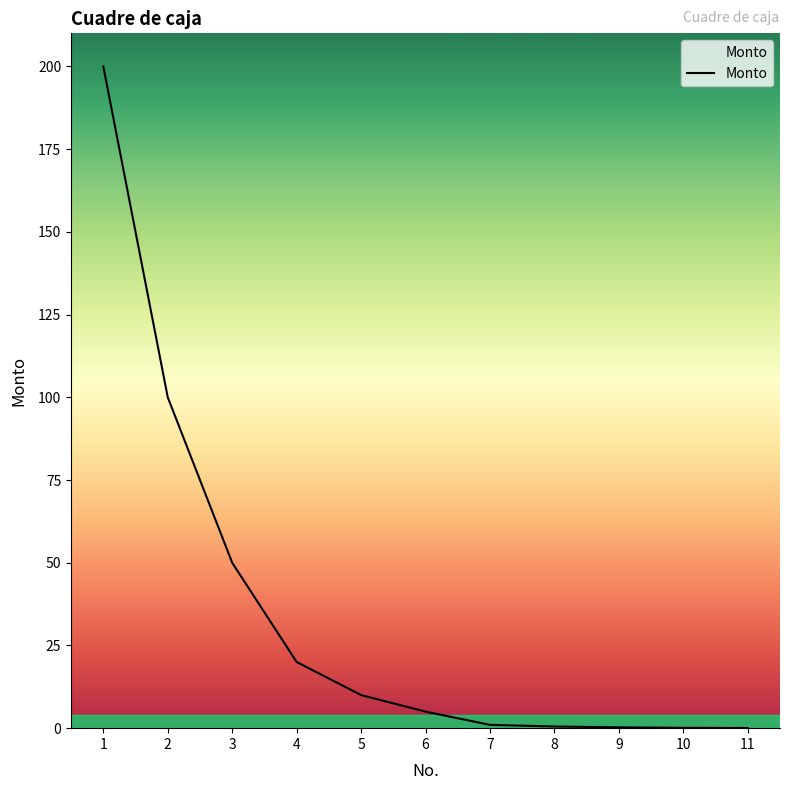

Count the number of data series in this chart.

1